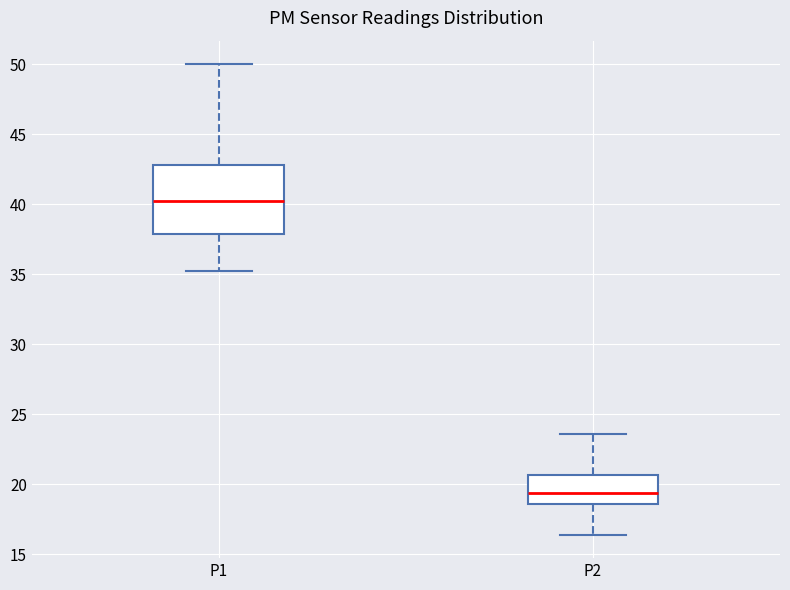

Reading left to right, read every box against the y-axis: the position of its median line, the range the box covers, and the ends of its whiskers. The values are not printed on the chart, so give them approximately, as read against the axis.

P1: median 40.5, box 38.0 to 43.0, whiskers 35.0 to 50.0
P2: median 19.5, box 18.5 to 20.5, whiskers 16.5 to 23.5